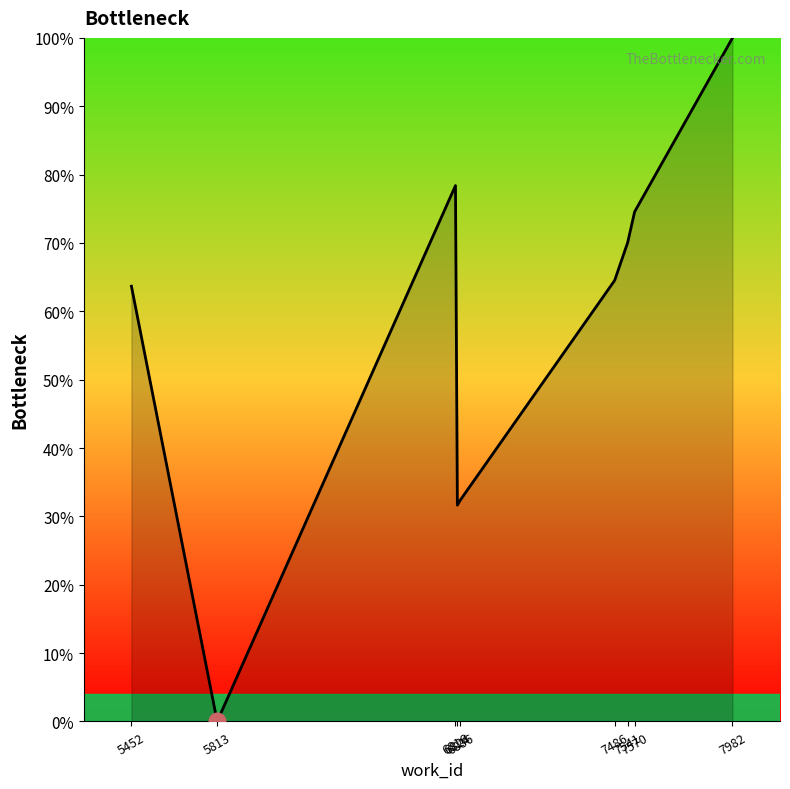

Which category has the highest value across all series?

7982